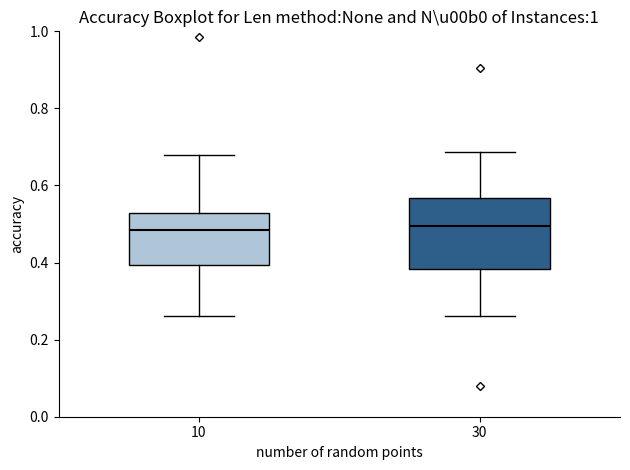

Which box is the tallest, from its lower edge to its upper edge?

30